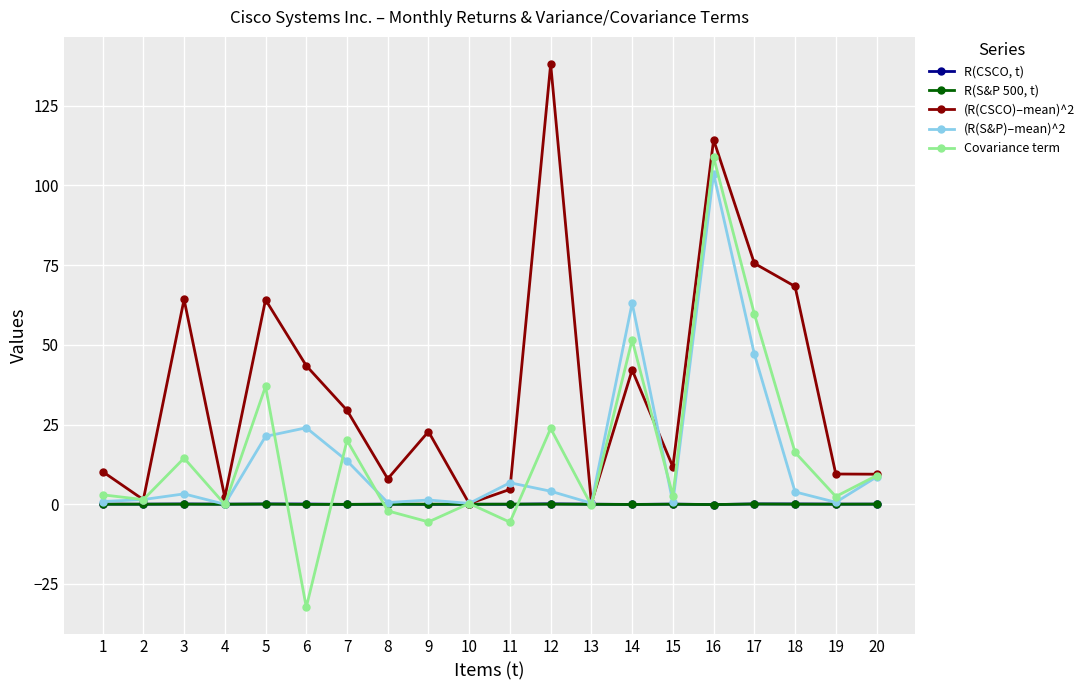

True or false: (R(S&P)–mean)^2 has a value of 105.7 at 14.

False